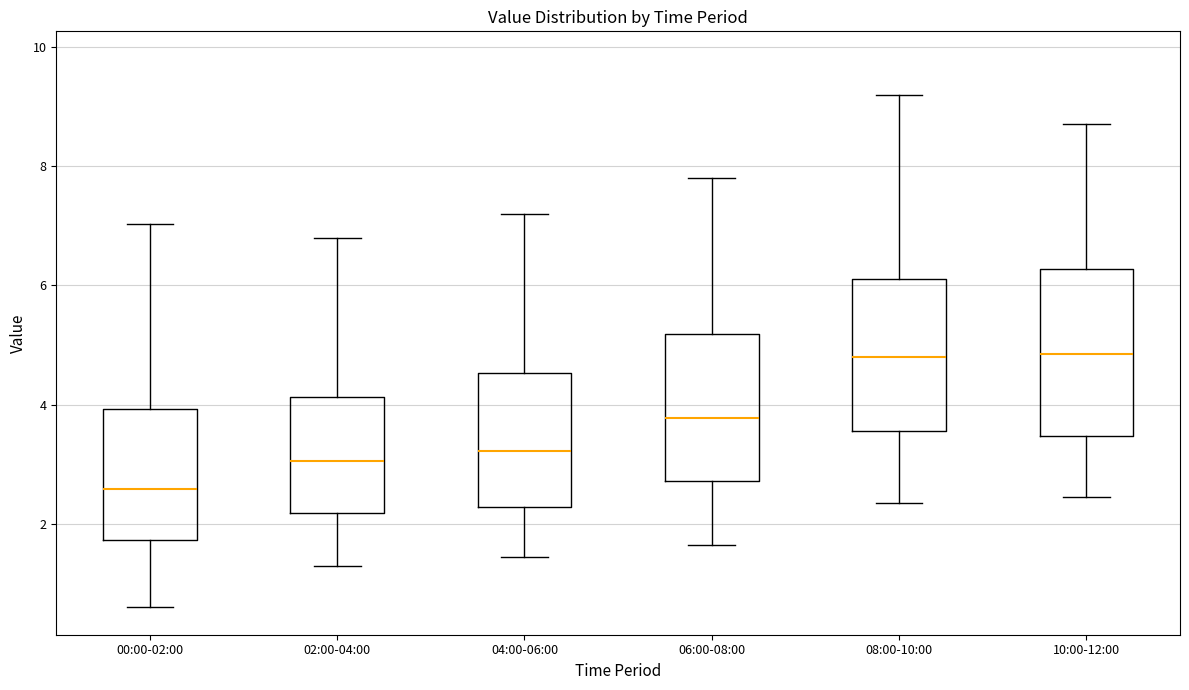

Reading left to right, read every box against the y-axis: the position of its median line, the range the box covers, and the ends of its whiskers. The values are not printed on the chart, so give them approximately, as read against the axis.

00:00-02:00: median 2.6, box 1.8 to 4.0, whiskers 0.6 to 7.0
02:00-04:00: median 3.0, box 2.2 to 4.2, whiskers 1.4 to 6.8
04:00-06:00: median 3.2, box 2.2 to 4.6, whiskers 1.4 to 7.2
06:00-08:00: median 3.8, box 2.8 to 5.2, whiskers 1.6 to 7.8
08:00-10:00: median 4.8, box 3.6 to 6.2, whiskers 2.4 to 9.2
10:00-12:00: median 4.8, box 3.4 to 6.2, whiskers 2.4 to 8.8